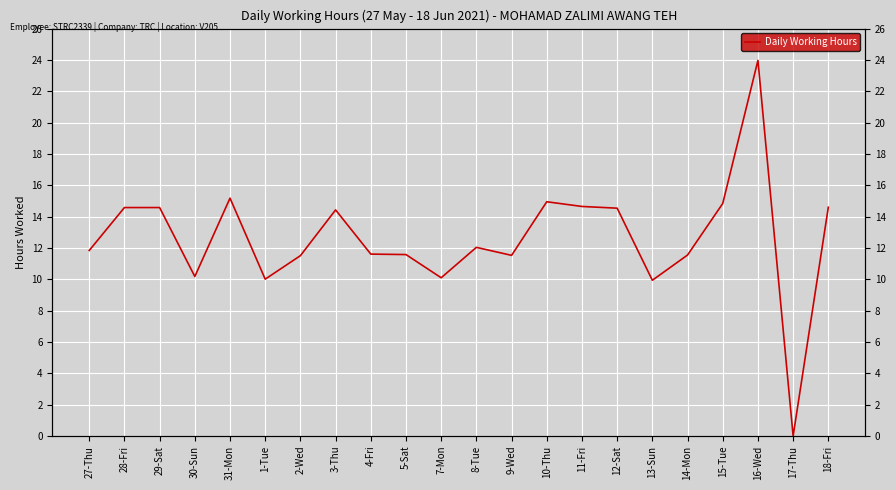

Is it true that the value at 8-Tue is 12.0?

True